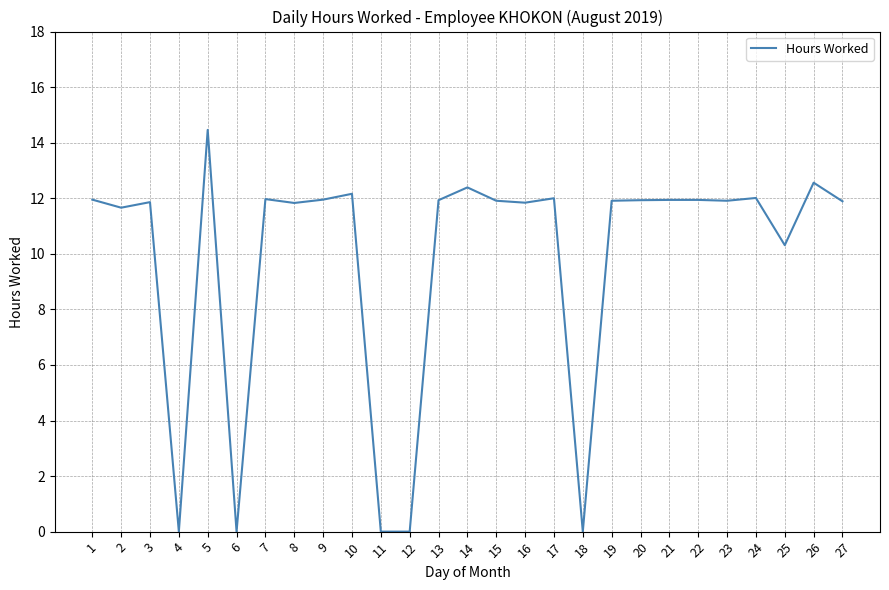

What is the greatest value displayed?

14.5